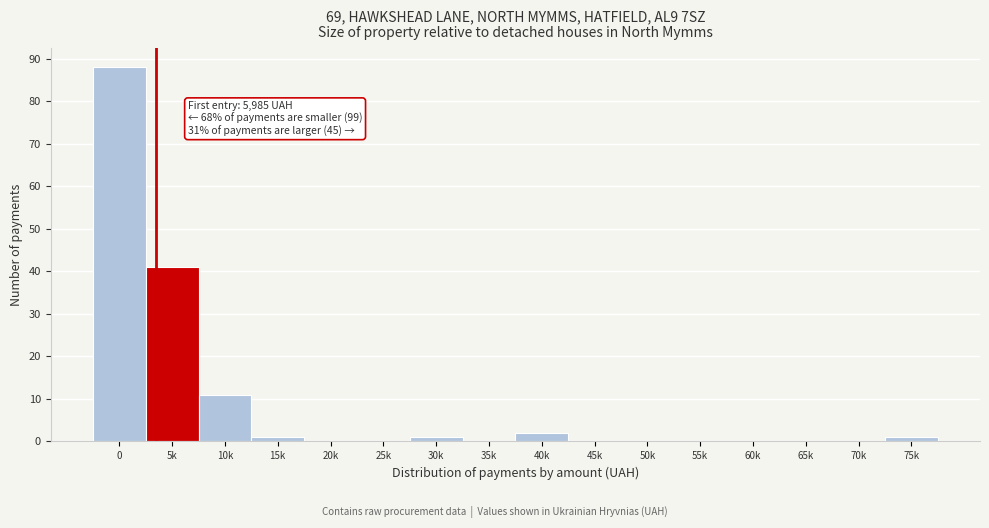

Reading right to left, list all the values displayed in this chart.

75k=1	70k=0	65k=0	60k=0	55k=0	50k=0	45k=0	40k=2	35k=0	30k=1	25k=0	20k=0	15k=1	10k=11	5k=41	0=88